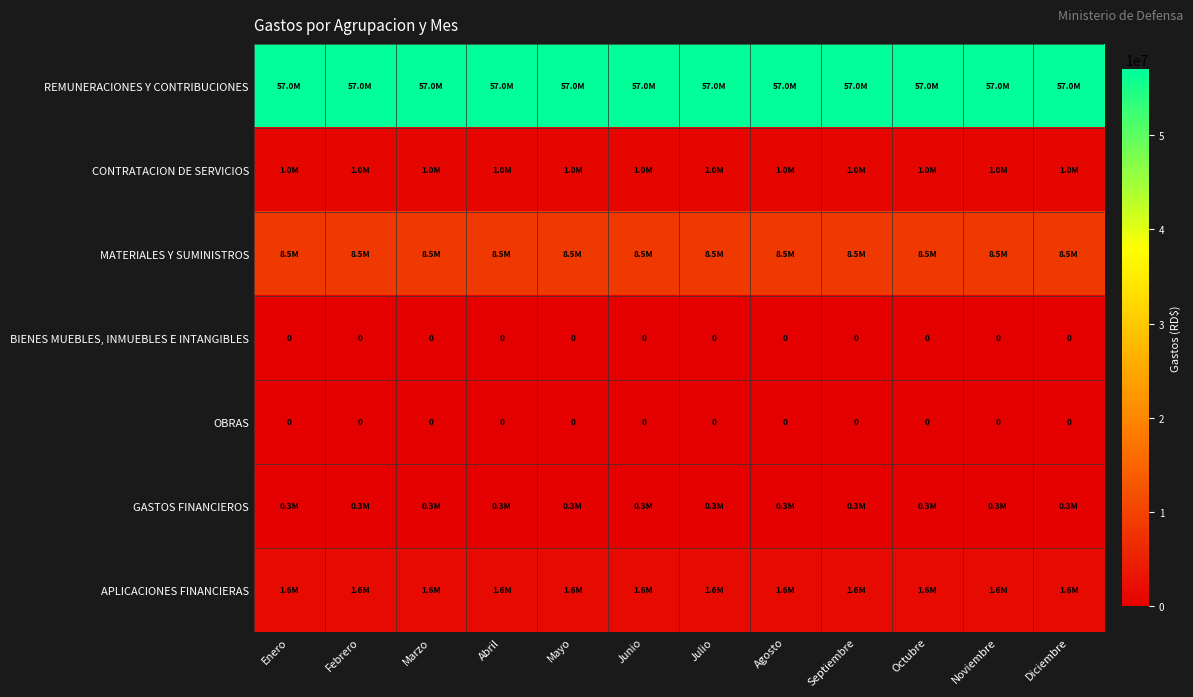

Where is GASTOS FINANCIEROS nearest to the value 269398?

Enero